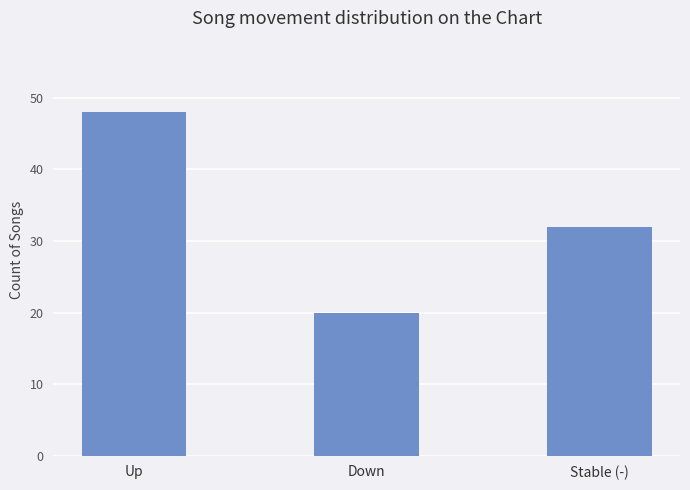

What is the difference between the second highest and minimum values?

12